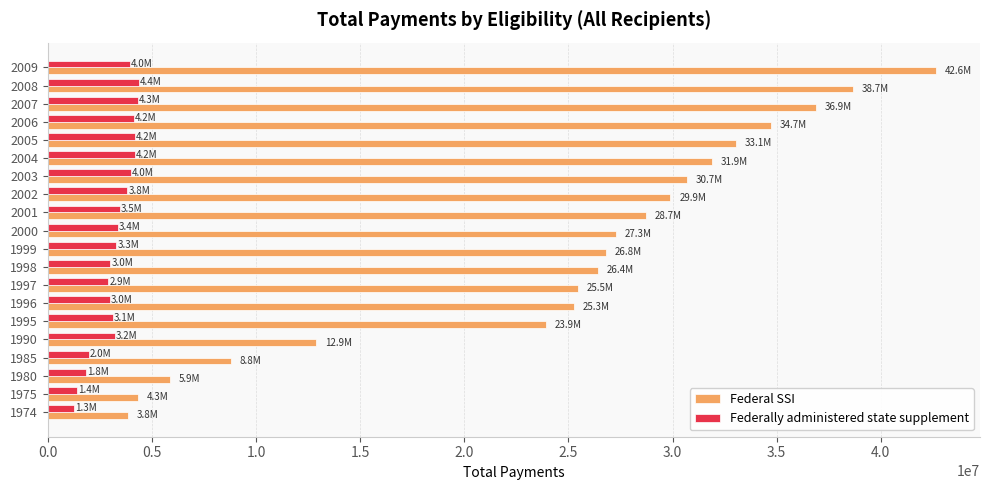

At how many categories does at least one series exceed 16275244?

15